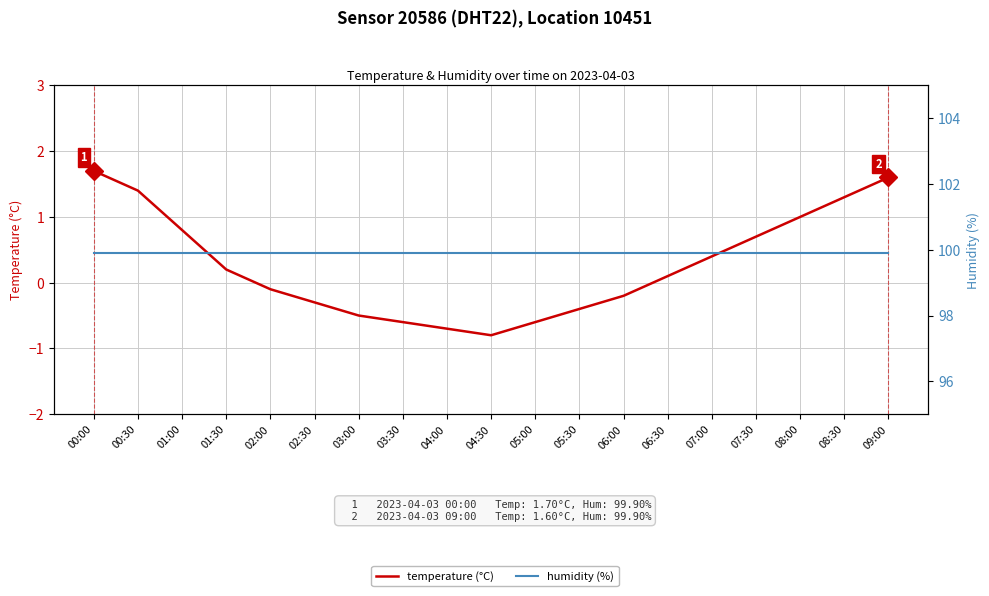

What is the label of the 17th point from the left?

08:00